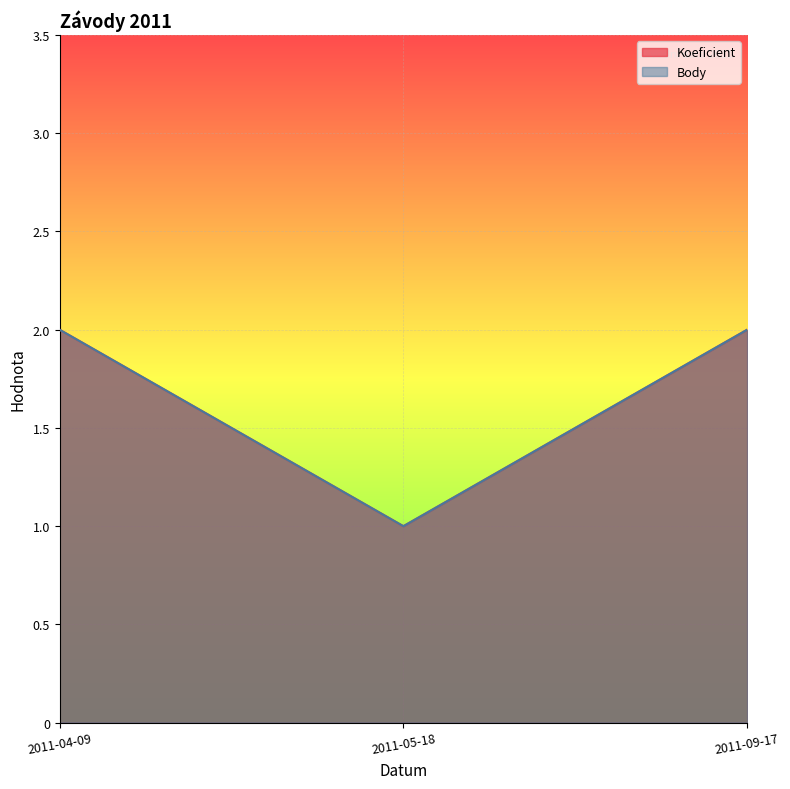

At how many categories does at least one series exceed 1?

2